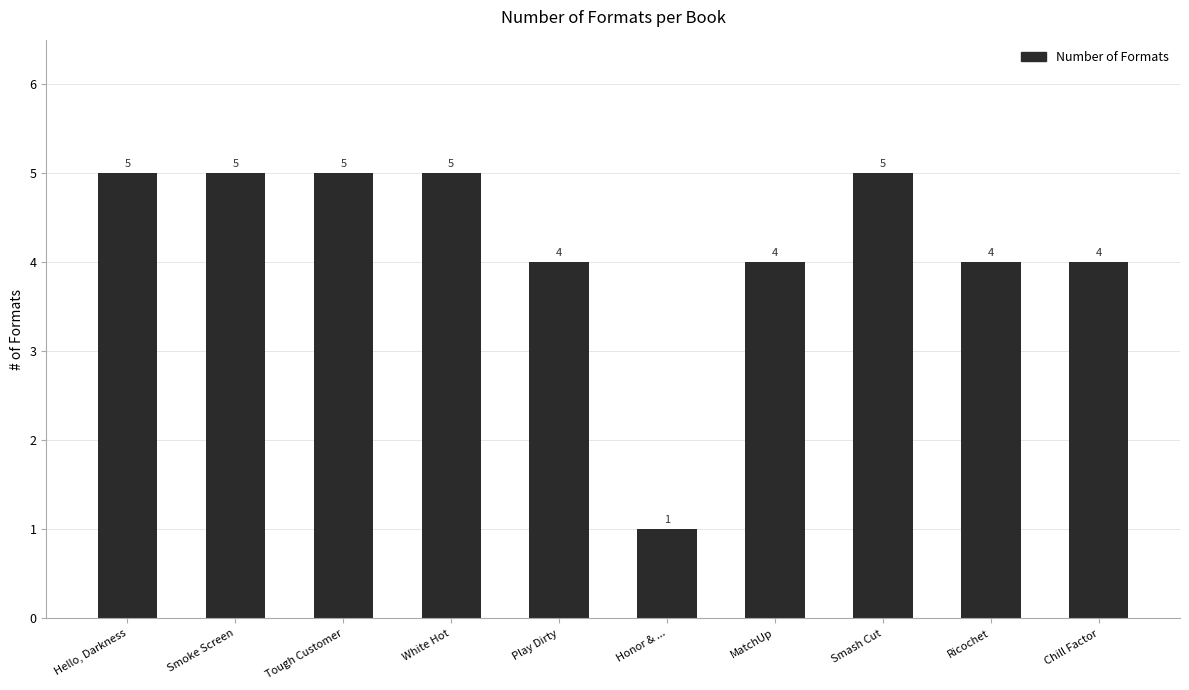

What is the ratio of the value at Ricochet to the value at White Hot?

0.8